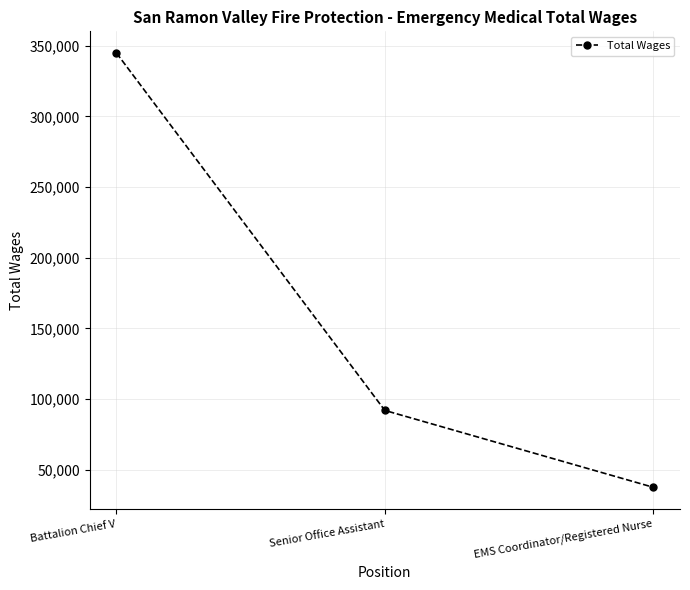

Which has a higher value, EMS Coordinator/Registered Nurse or Senior Office Assistant?

Senior Office Assistant